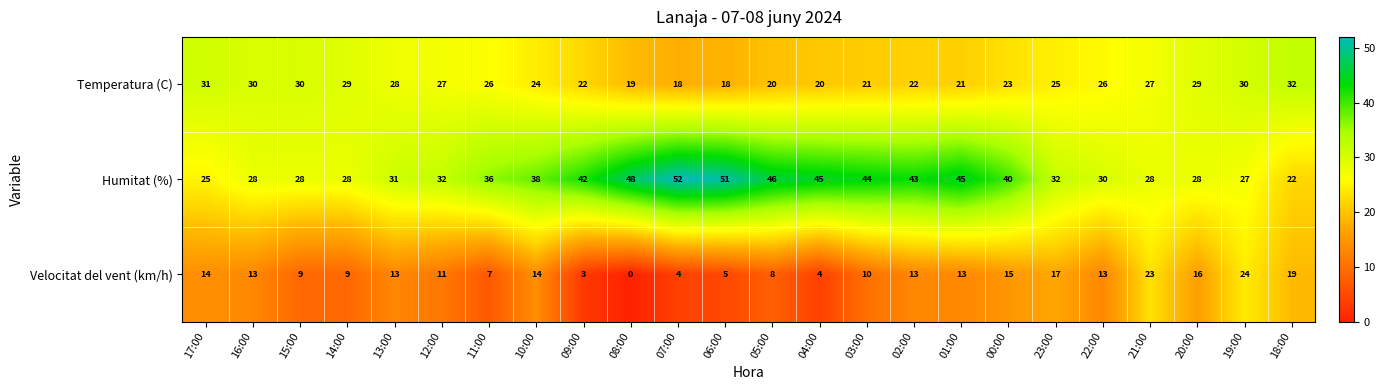

Rank the series by their average value, from highest to lowest.

Humitat (%), Temperatura (C), Velocitat del vent (km/h)